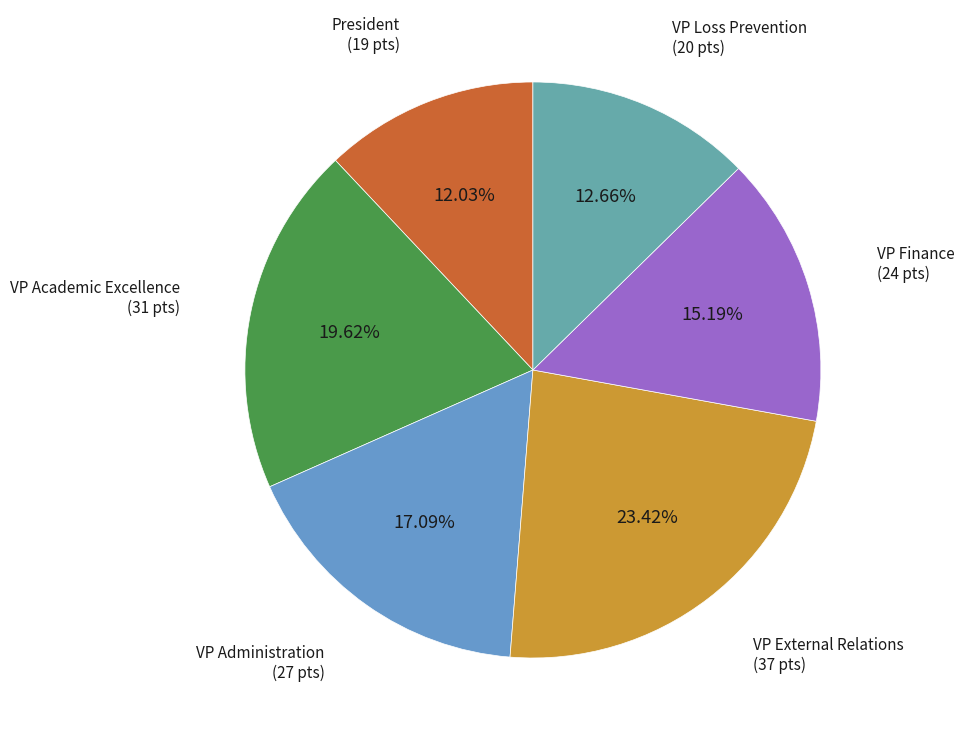

How much of the chart is everything except VP Academic Excellence?

80.4%